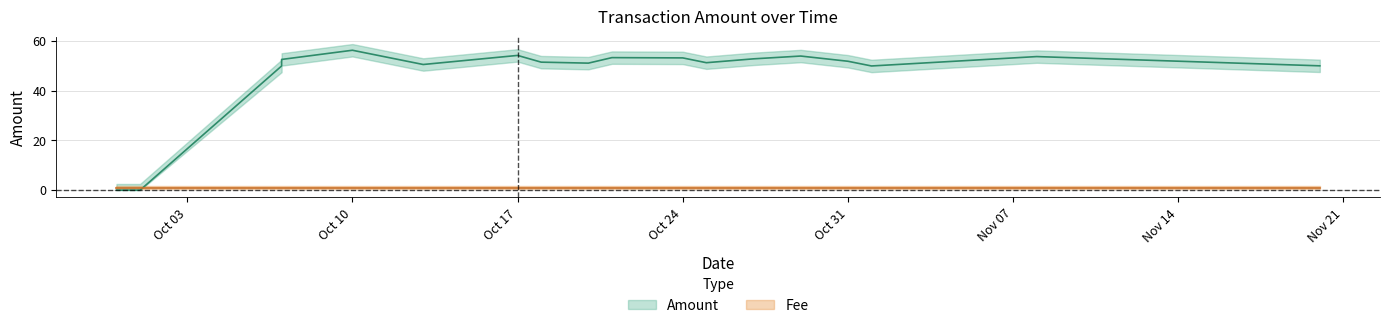

What is the difference between the values at 2017-10-29 and 2017-10-10?

2.3